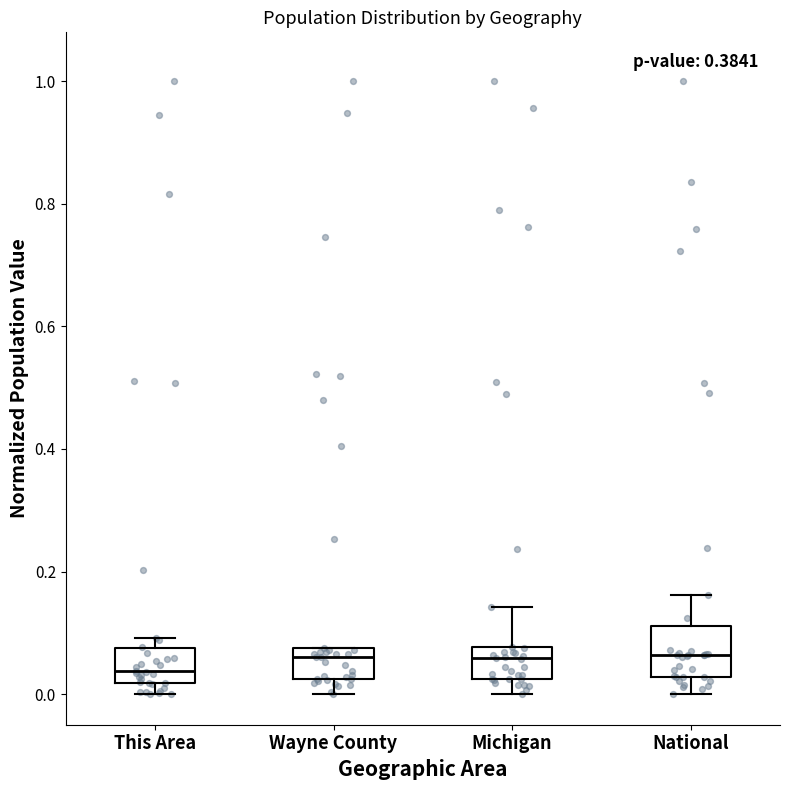

Reading left to right, read every box against the y-axis: the position of its median line, the range the box covers, and the ends of its whiskers. The values are not printed on the chart, so give them approximately, as read against the axis.

This Area: median 0.04, box 0.02 to 0.08, whiskers 0.00 to 0.10
Wayne County: median 0.06, box 0.02 to 0.08, whiskers 0.00 to 0.08
Michigan: median 0.06, box 0.02 to 0.08, whiskers 0.00 to 0.14
National: median 0.06, box 0.02 to 0.12, whiskers 0.00 to 0.16